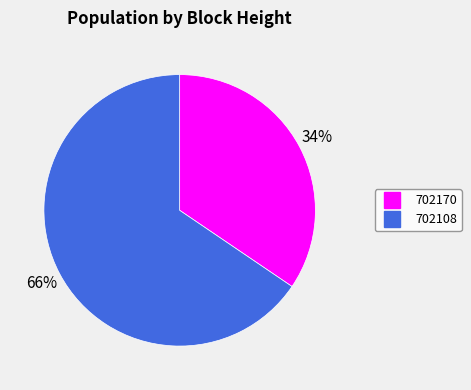

Combined, do 702108 and 702170 account for over 50%?

Yes